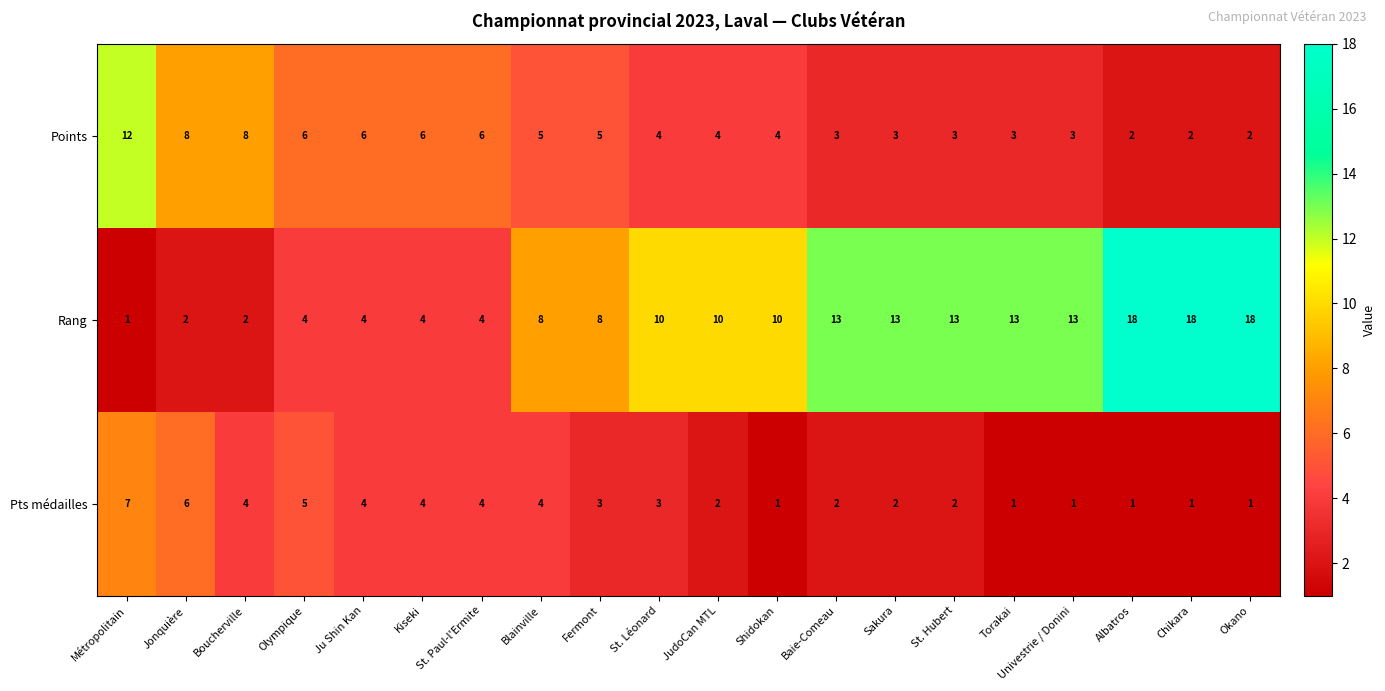

Between Kiseki and Shidokan, which series saw the biggest shift?

Rang